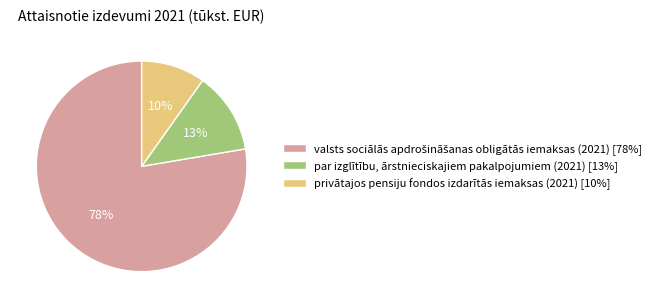

What percentage is the par izglītību, ārstnieciskajiem pakalpojumiem (2021) slice, to the nearest percent?

13%